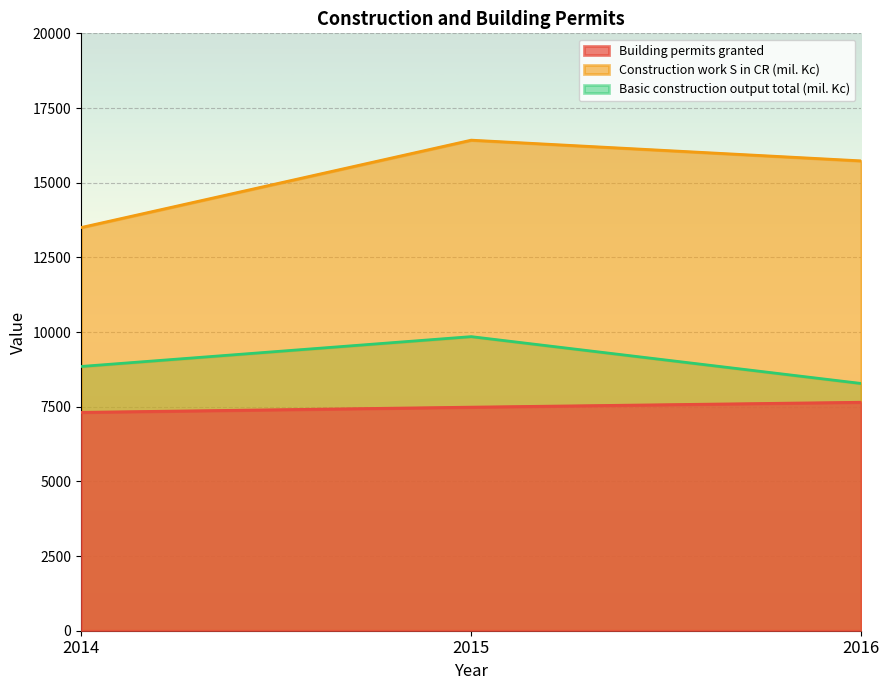

Rank the categories by Building permits granted value from highest to lowest.

2016, 2015, 2014